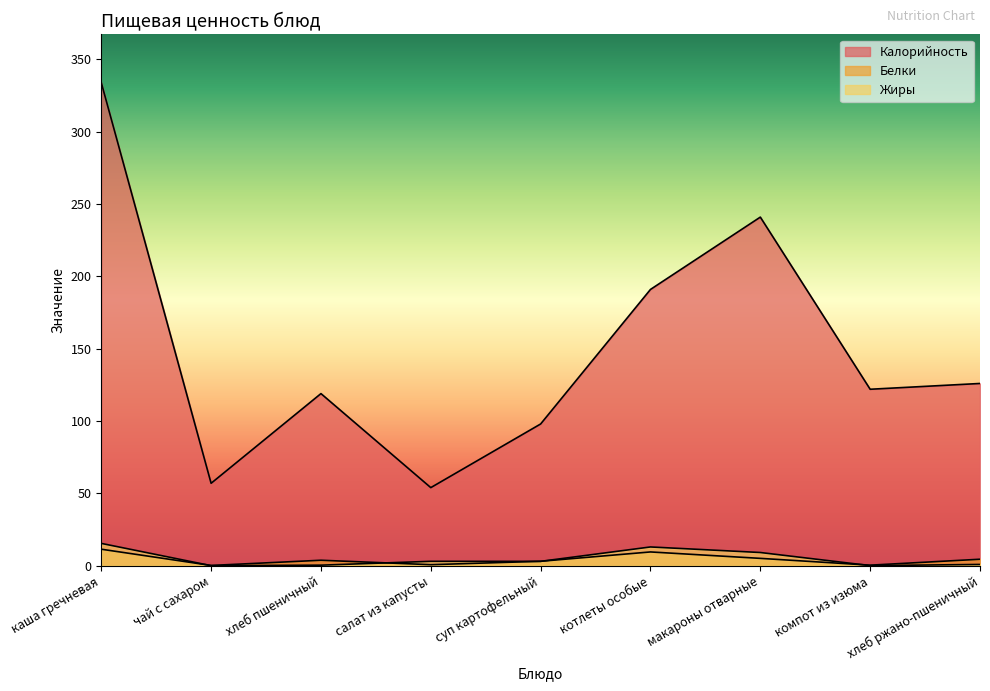

What is the value of the Жиры point at the 8th from the left?

0.1